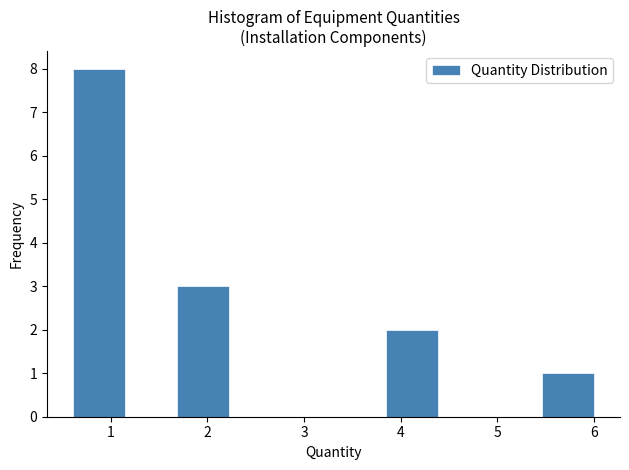

What is the height of the bar covering 0.6 to 1.1 on the x-axis? Neither the bar edges nor the heights are printed on the chart, so give them approximately, as read against the axes.

8